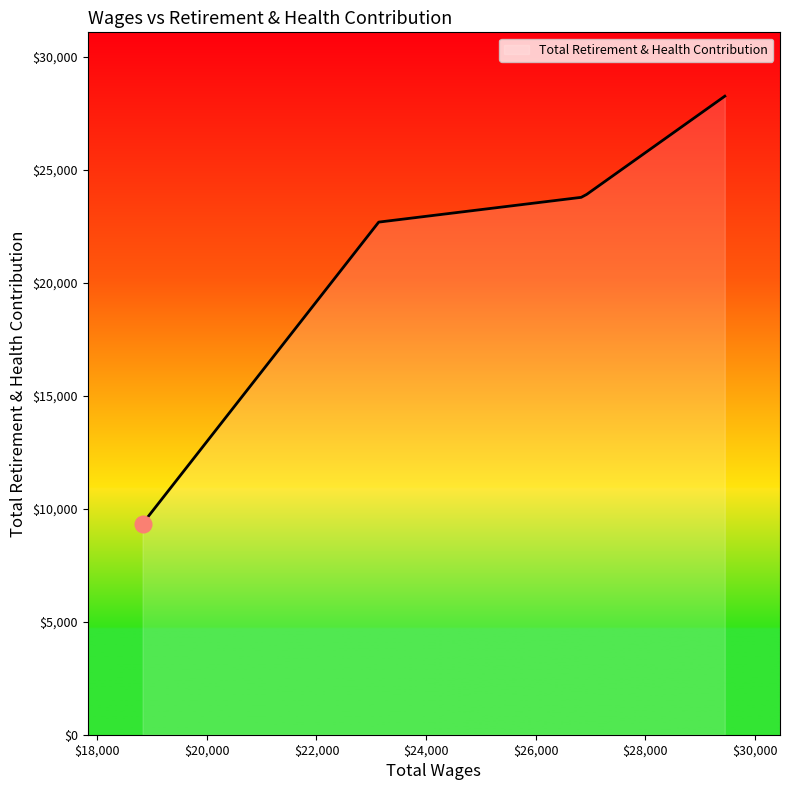

What is the difference between the second highest and second lowest values?

1226